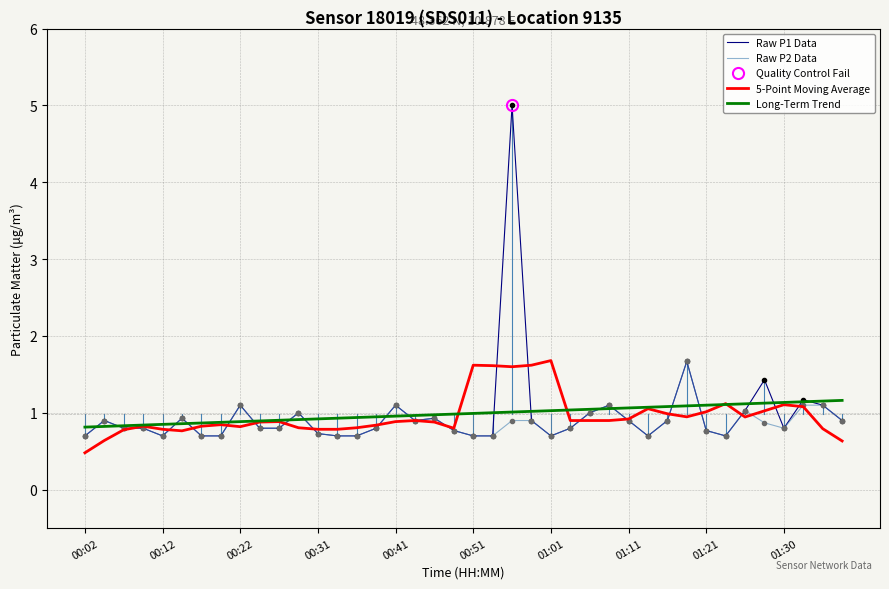

How many intersections are there between Long-Term Trend and Raw P1 Data?

20